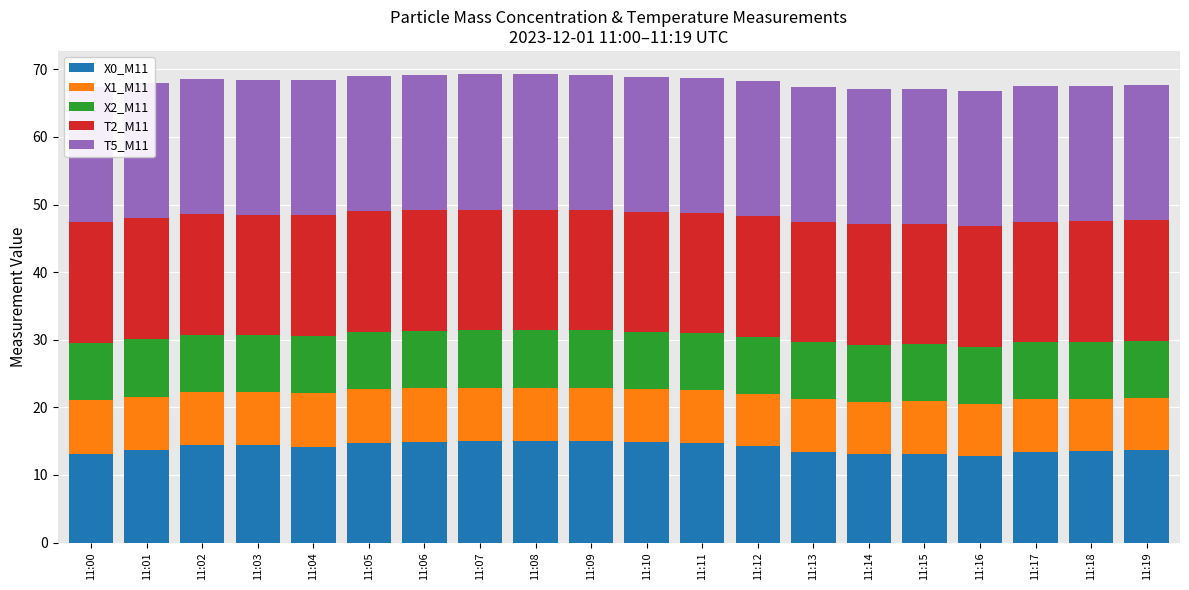

What is the lowest value of the T5_M11 series?

20.0